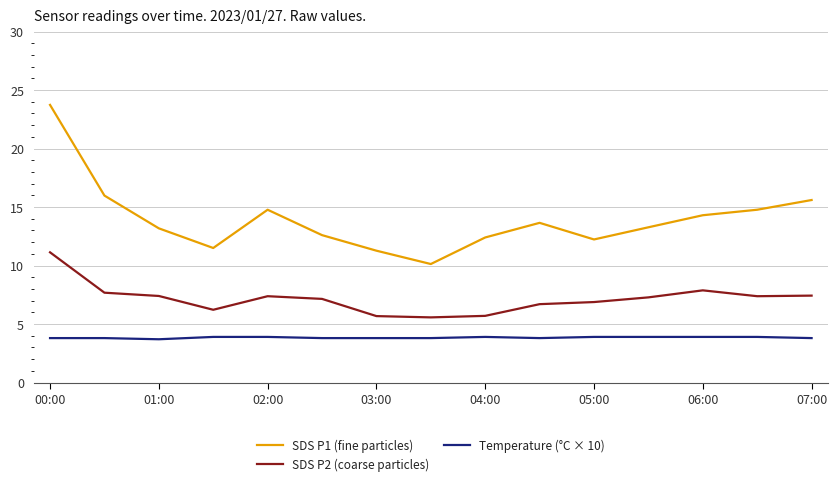

True or false: SDS P2 (coarse particles) and SDS P1 (fine particles) cross at least once.

False